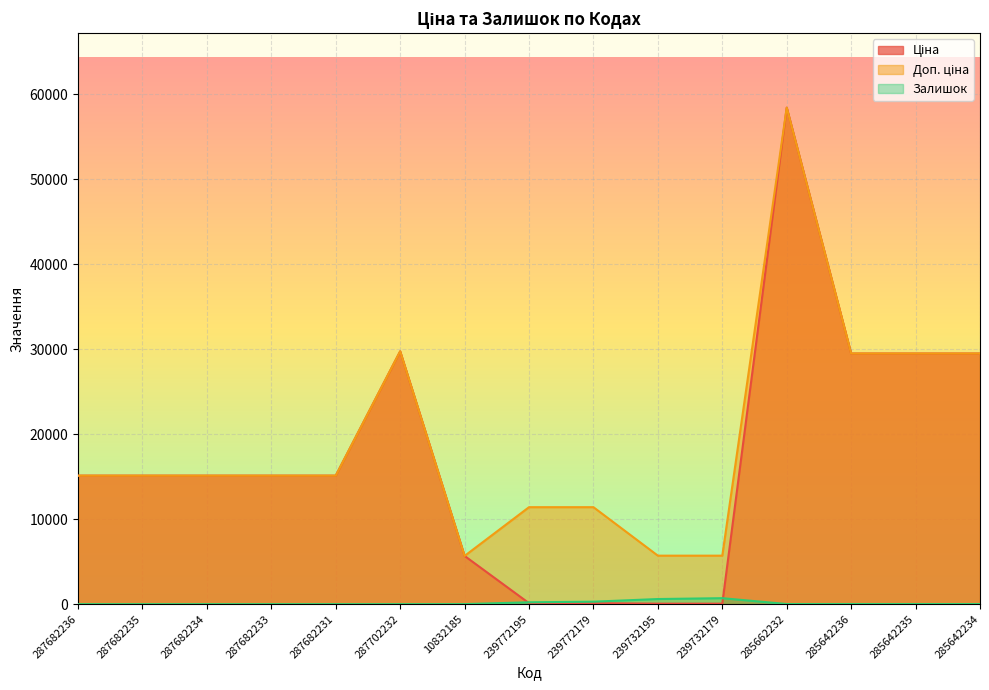

True or false: Ціна and Залишок cross at least once.

True